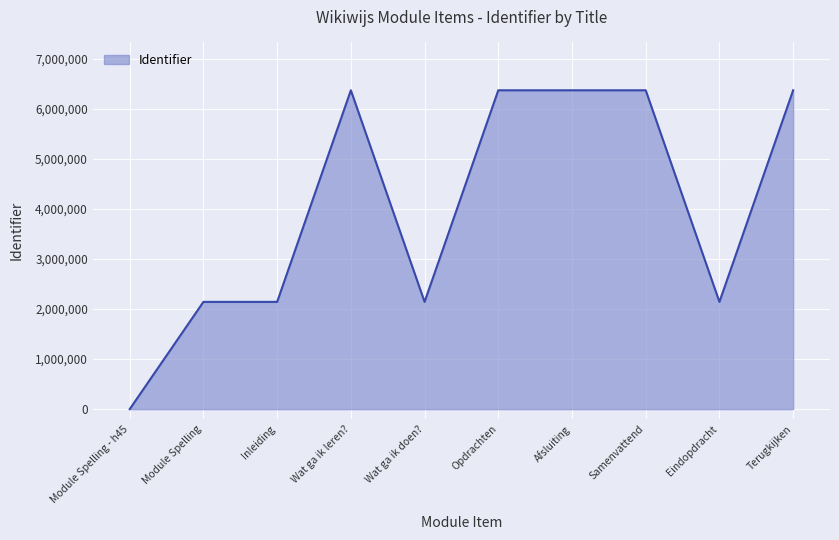

Read the value at Samenvattend.

6368267